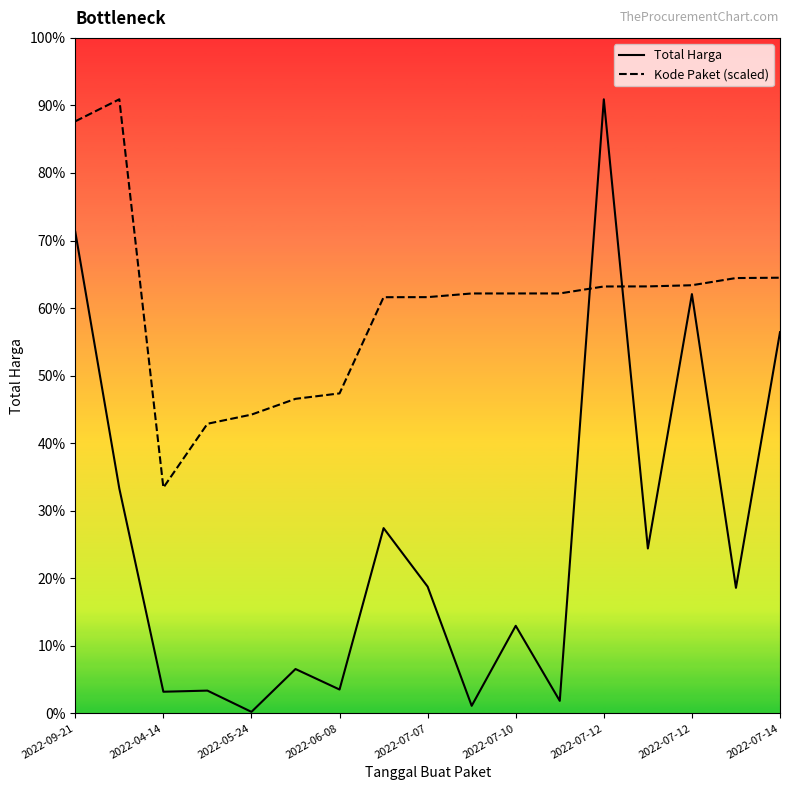

True or false: Kode Paket (scaled) and Total Harga cross at least once.

True